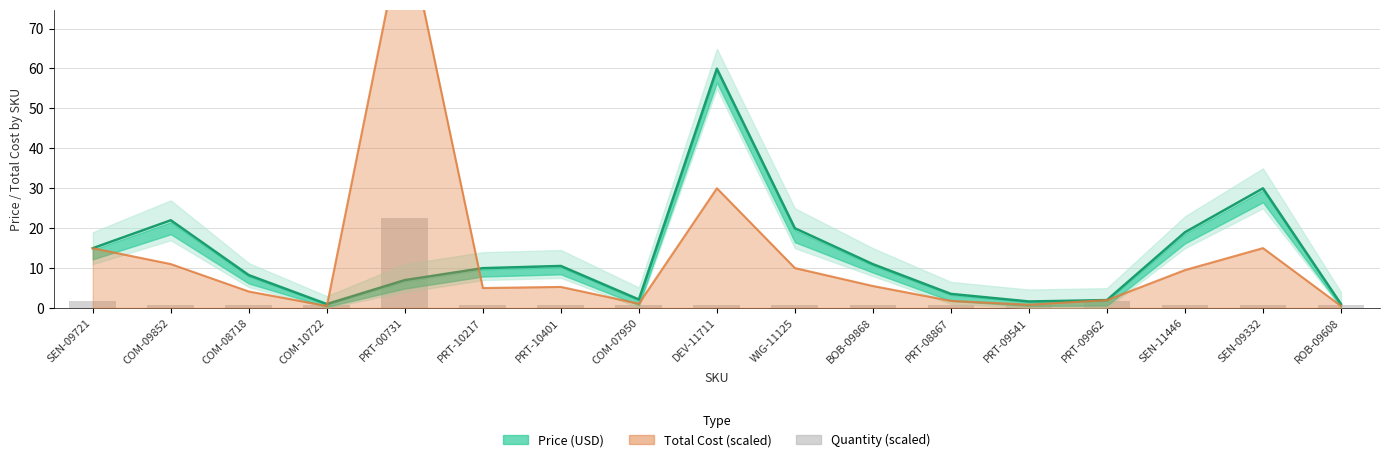

Which category has the lowest value across all series?

COM-10722